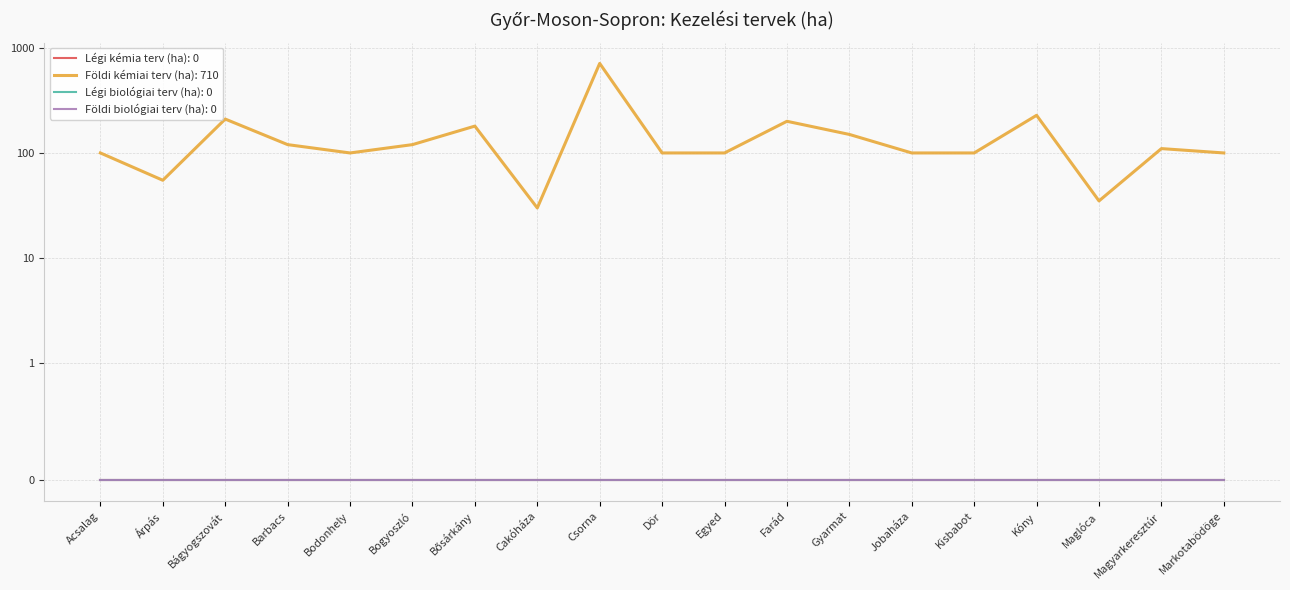

Rank the series by their maximum value, from lowest to highest.

Légi kémia terv (ha), Légi biológiai terv (ha), Földi biológiai terv (ha), Földi kémiai terv (ha)